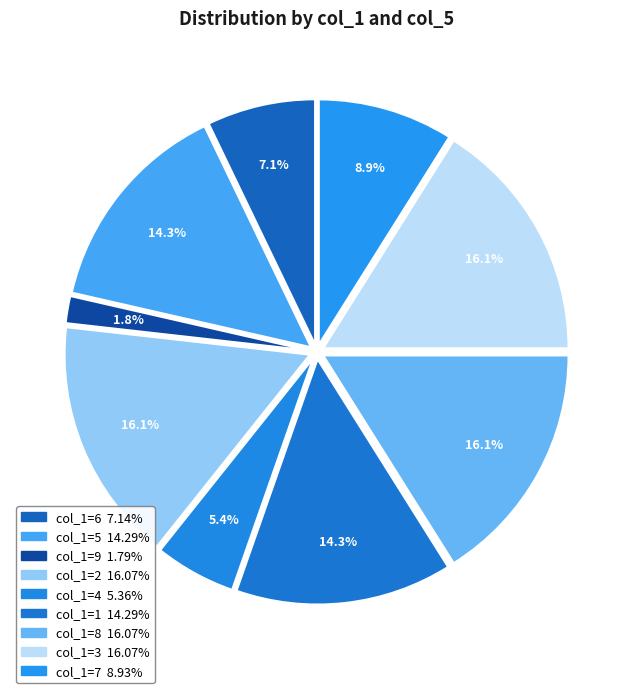

Count the number of slices in the pie.

9